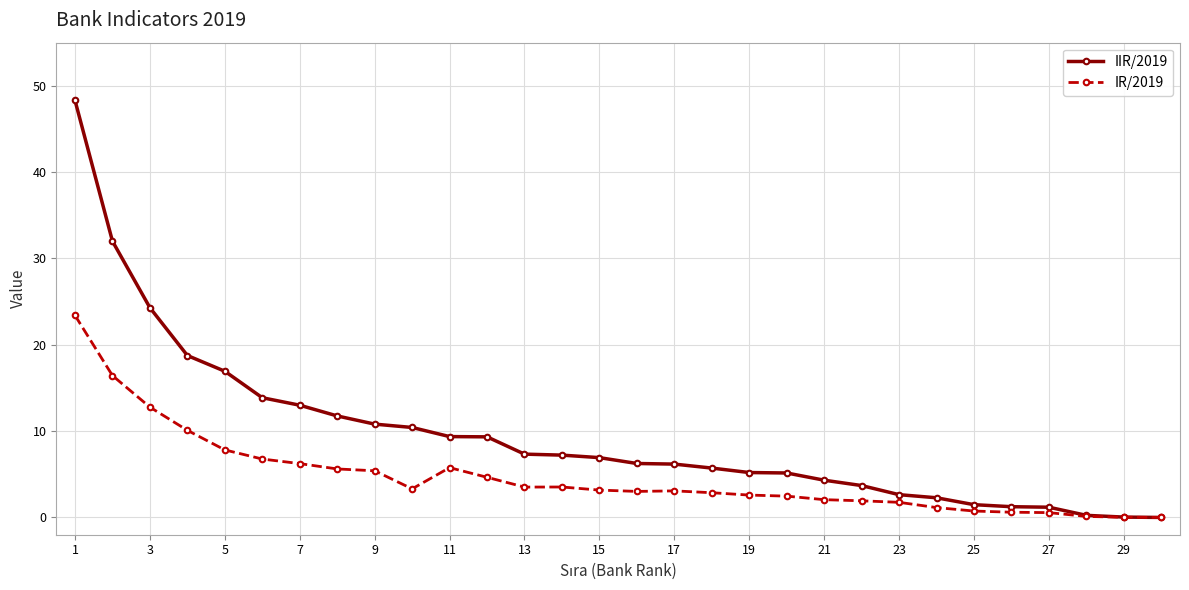

Rank the series by their maximum value, from highest to lowest.

IIR/2019, IR/2019